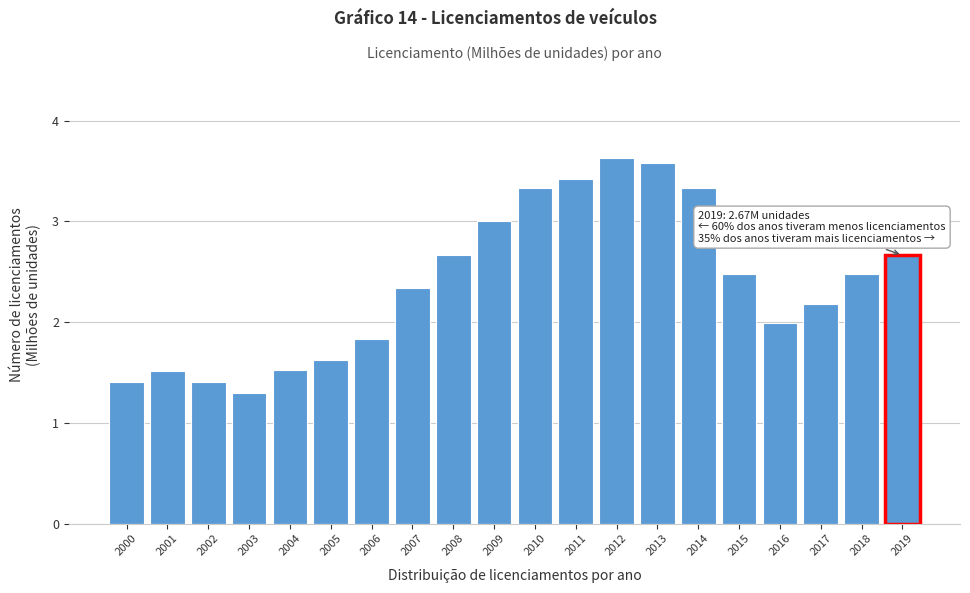

Reading right to left, extract all data points from this chart.

2019=2.7	2018=2.5	2017=2.2	2016=2.0	2015=2.5	2014=3.3	2013=3.6	2012=3.6	2011=3.4	2010=3.3	2009=3.0	2008=2.7	2007=2.3	2006=1.8	2005=1.6	2004=1.5	2003=1.3	2002=1.4	2001=1.5	2000=1.4